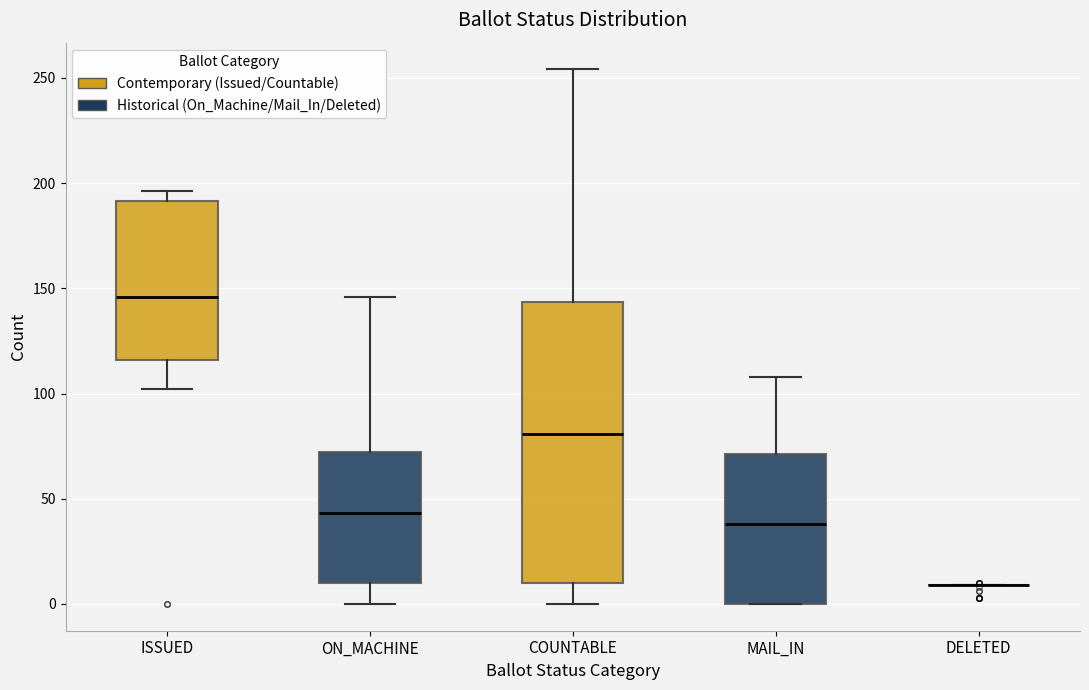

Which box is the tallest, from its lower edge to its upper edge?

COUNTABLE